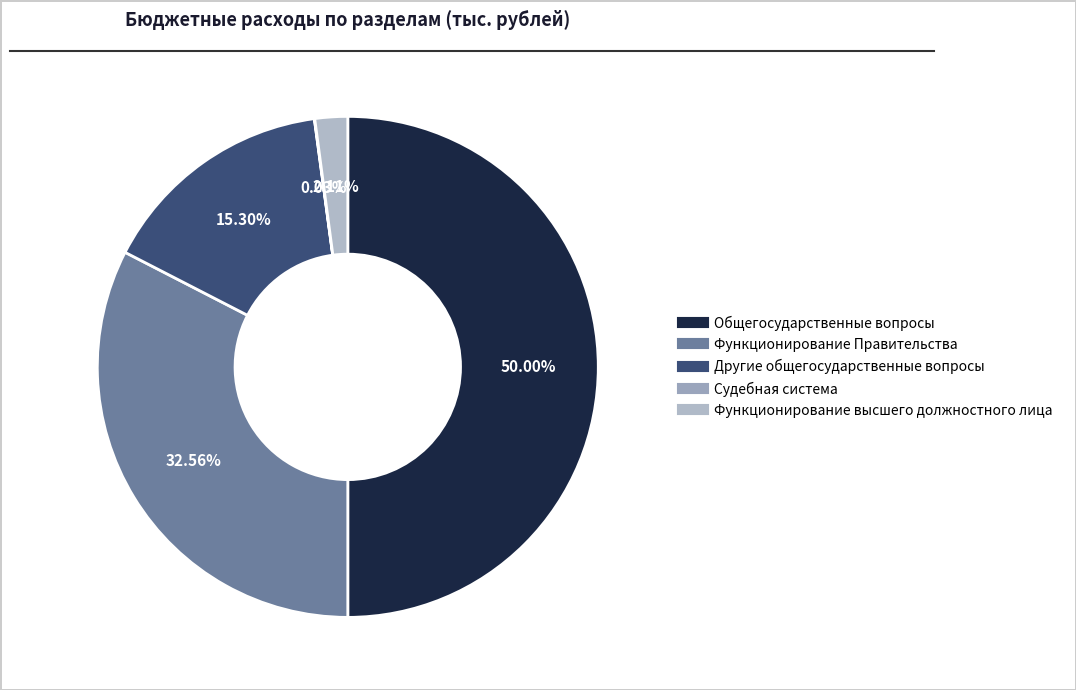

How many slices are in this pie chart?

5